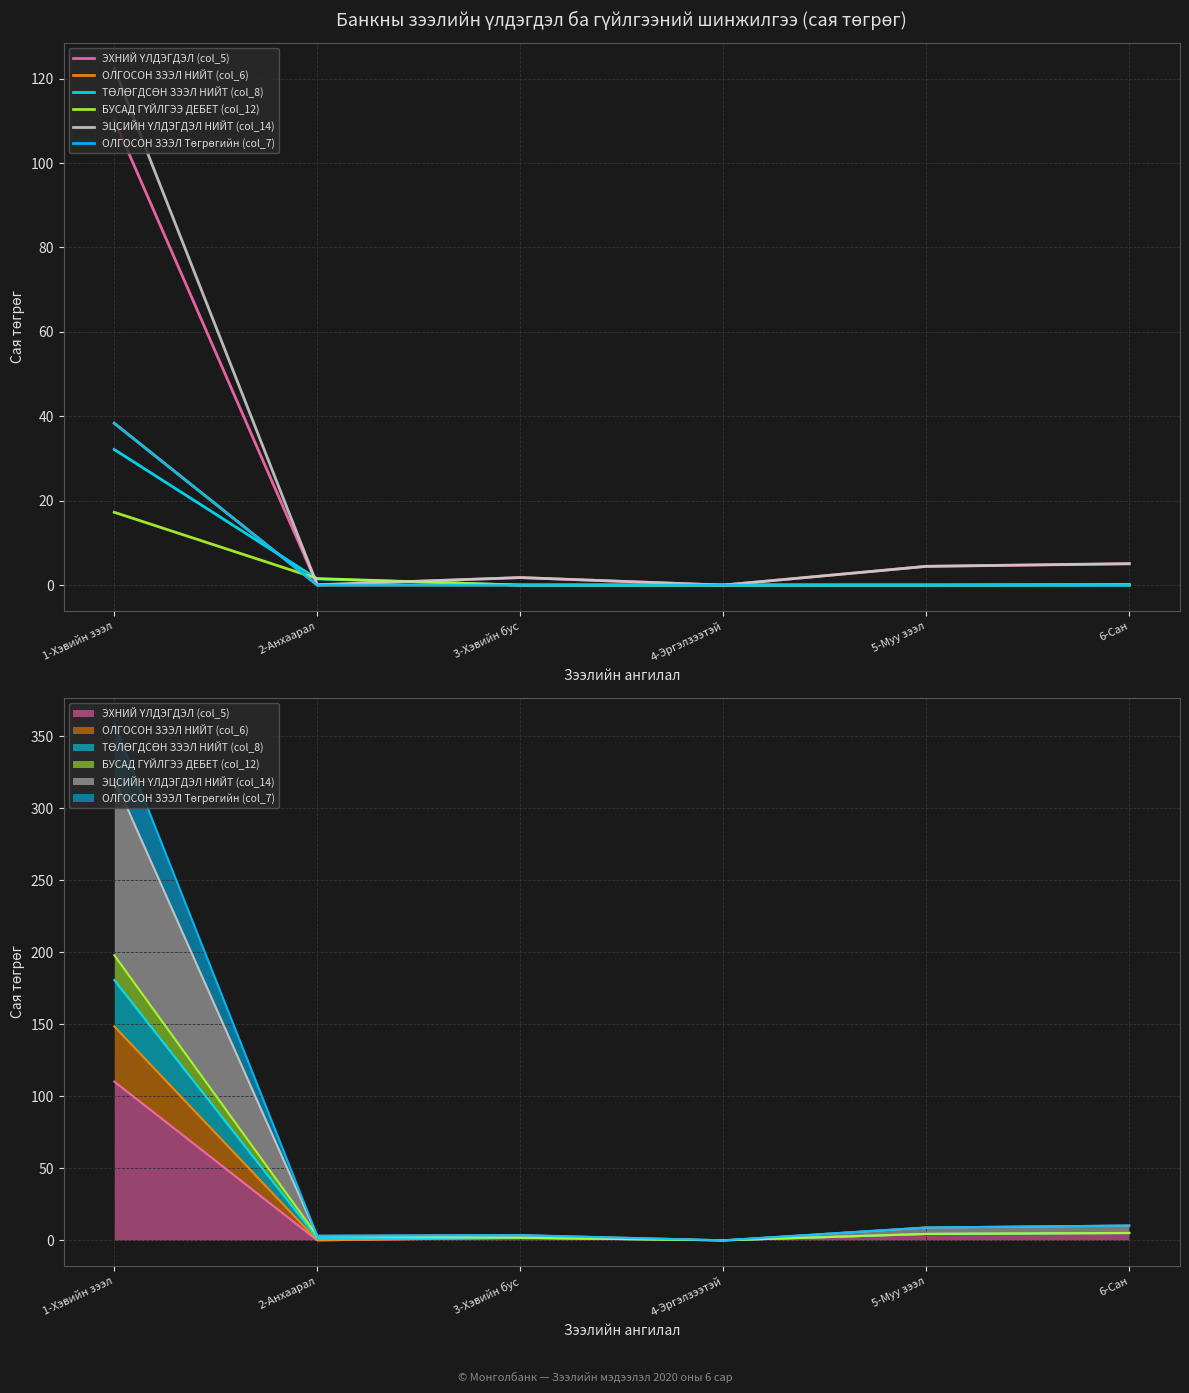

How many positive values does the ЭЦСИЙН ҮЛДЭГДЭЛ НИЙТ (col_14) series have?

5